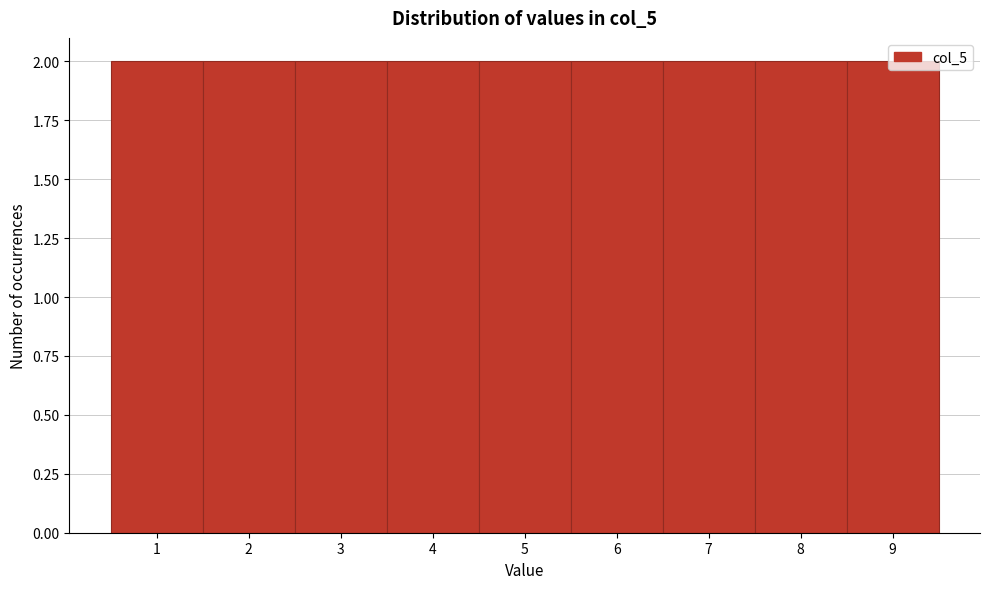

How tall is the bar that spans 7.5 to 8.5 on the x-axis? The values are not printed on the chart, so give them approximately, as read against the axis.

2